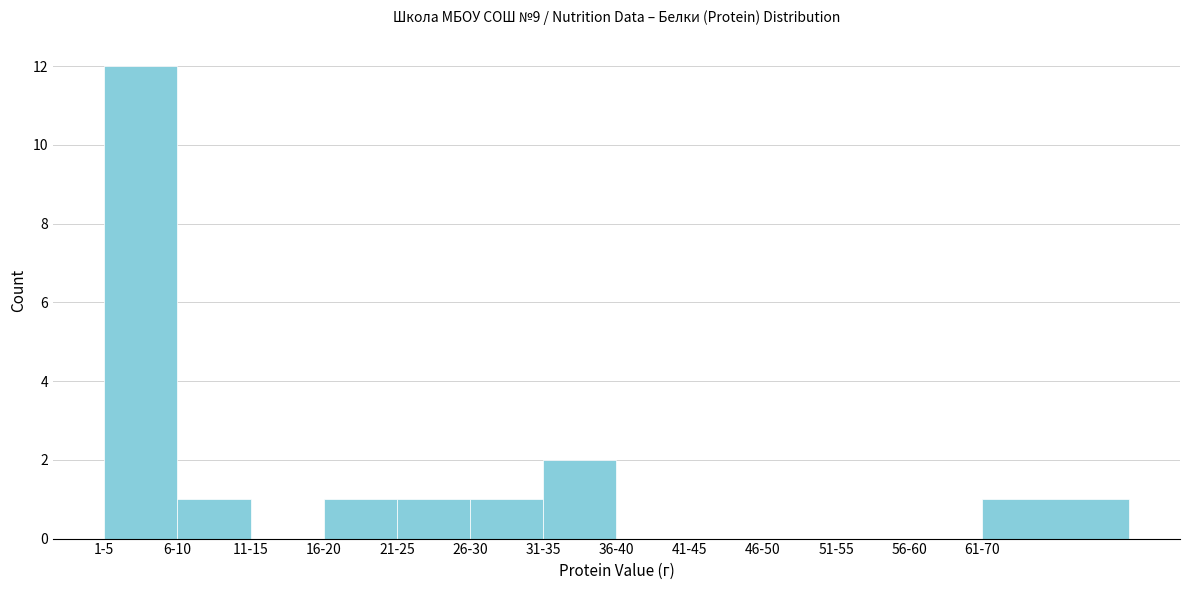

Reading right to left, transcribe all the data shown in this chart.

61-70=1	56-60=0	51-55=0	46-50=0	41-45=0	36-40=0	31-35=2	26-30=1	21-25=1	16-20=1	11-15=0	6-10=1	1-5=12